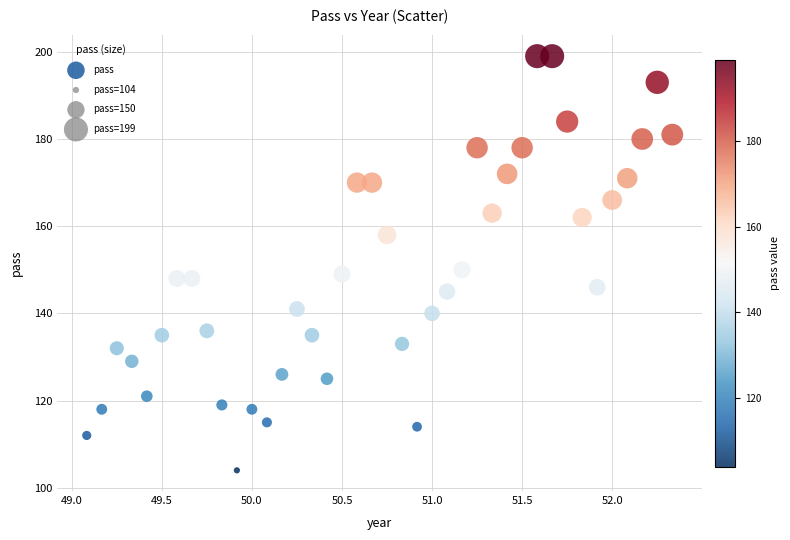

What is the range of Y values (max minus min)?

95